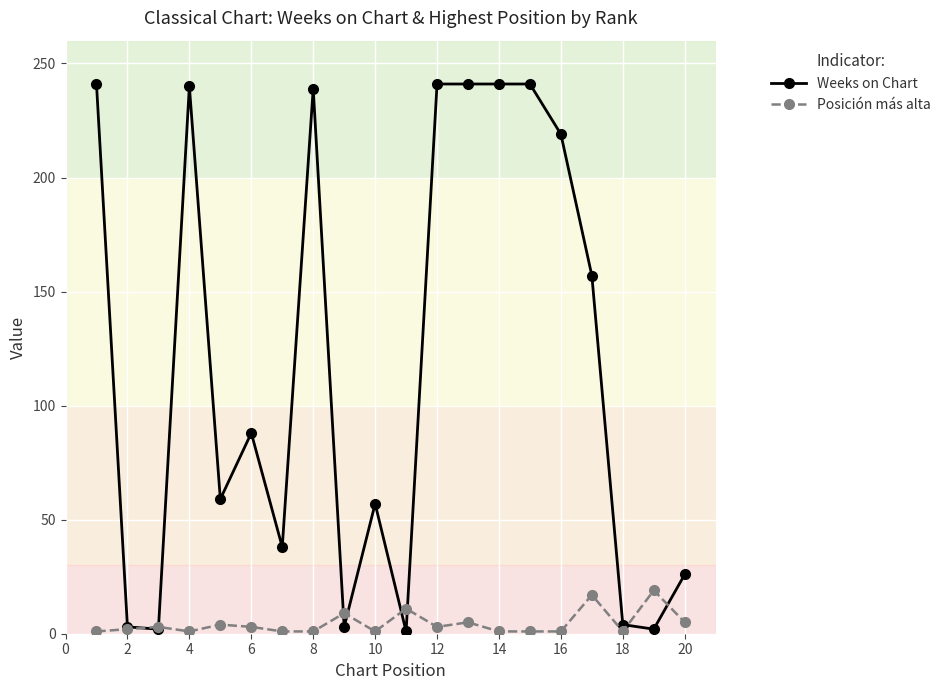

What are all the series names shown in the legend?

Weeks on Chart, Posición más alta